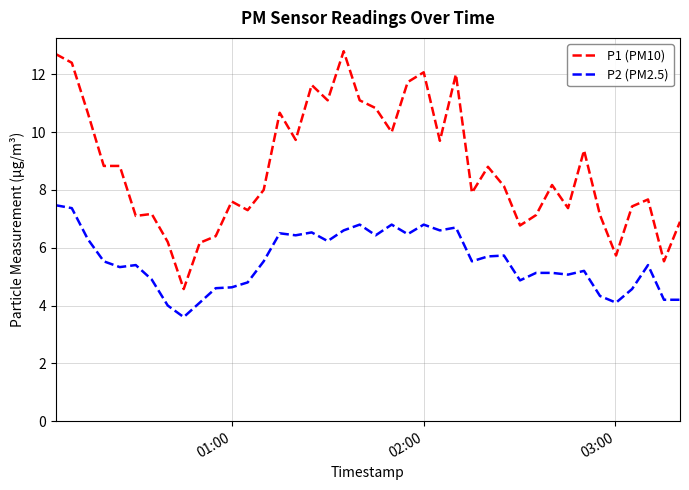

How many series are shown in this chart?

2